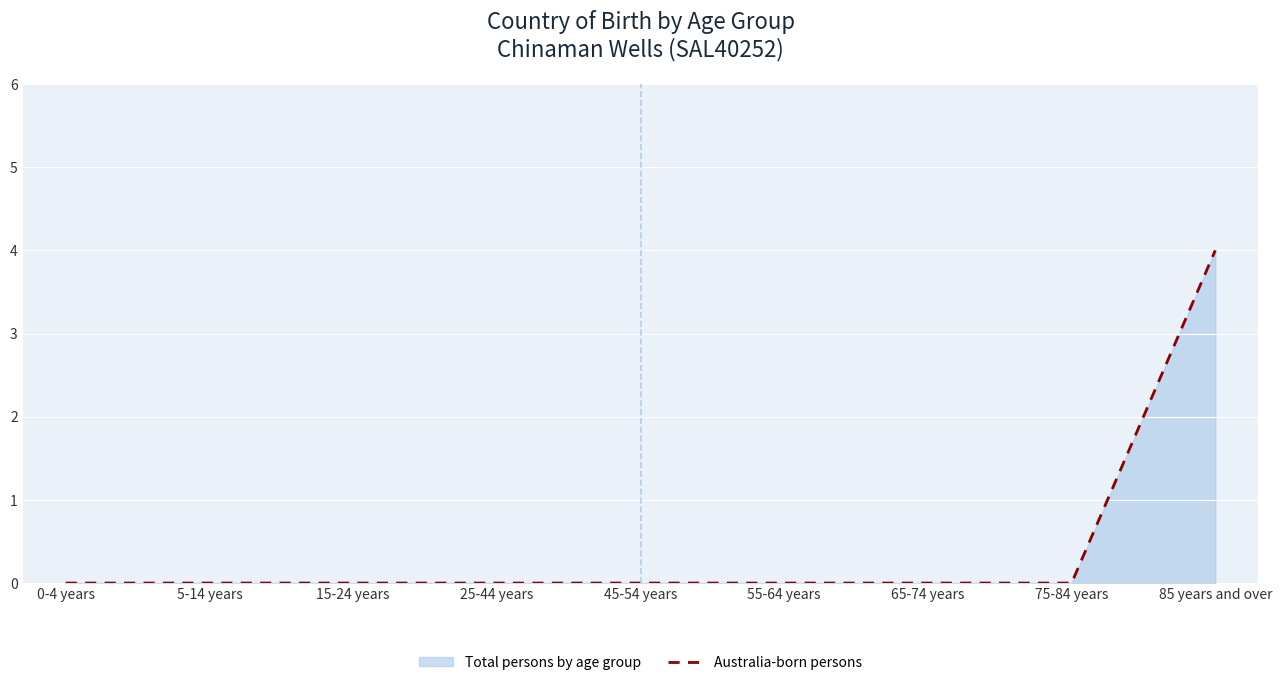

How many distinct data groups are displayed?

1